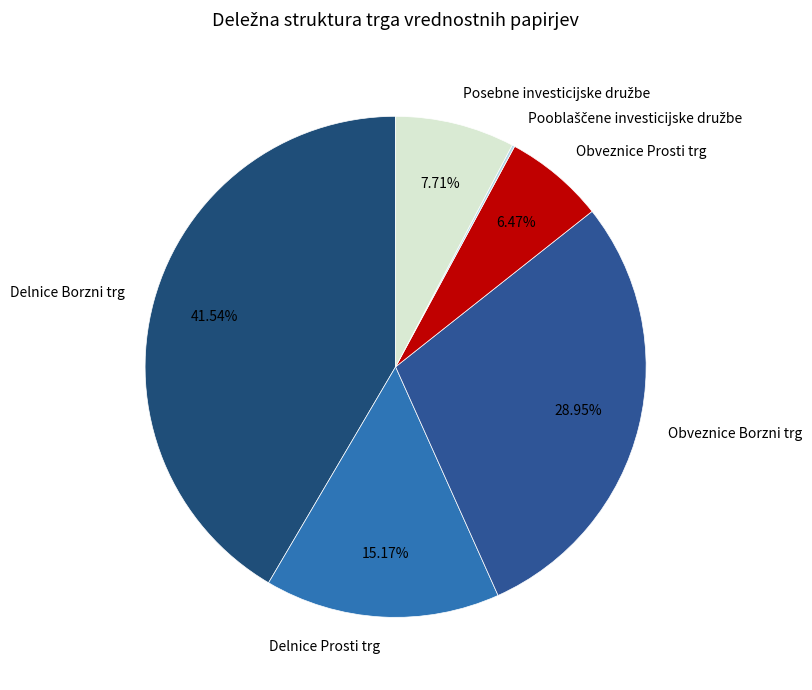

Which category has the biggest portion of the pie?

Delnice Borzni trg